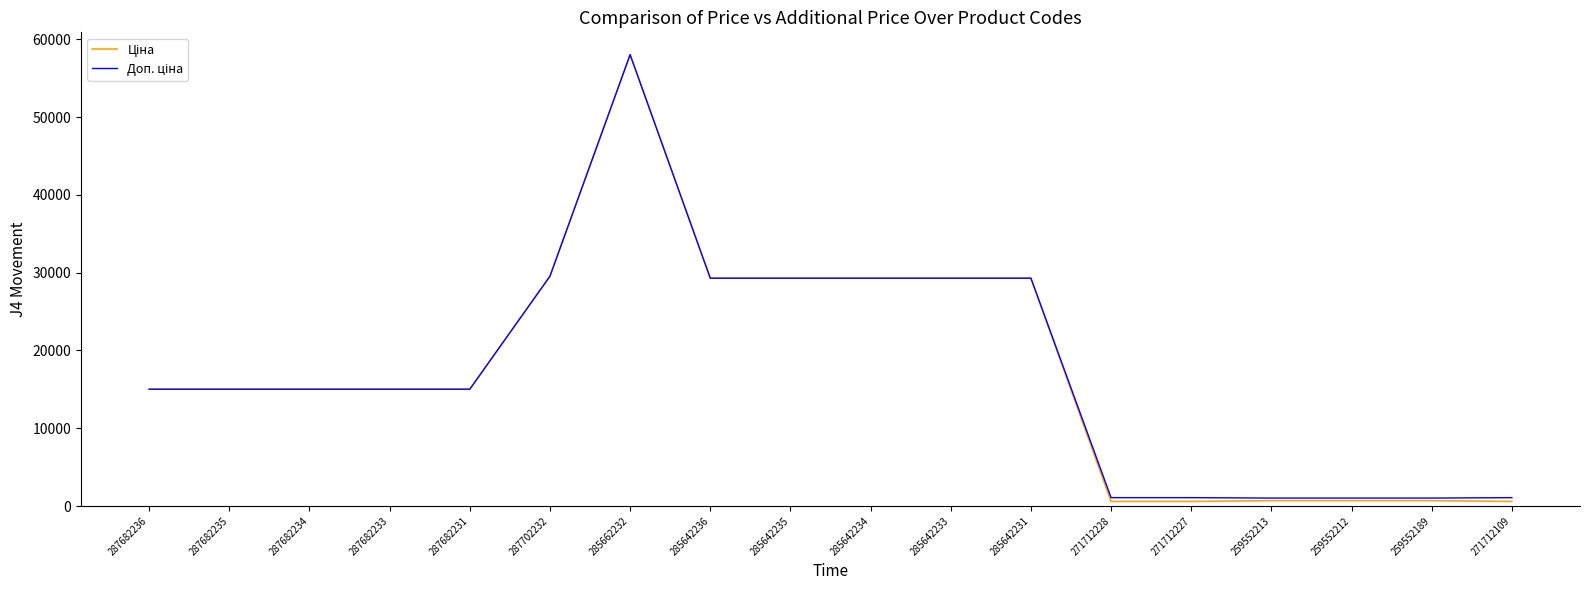

At which category is the sum across all series the highest?

285662232